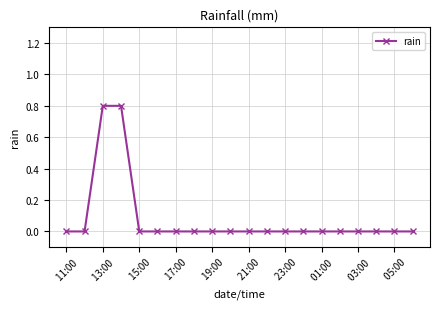

What is the difference between the maximum and minimum values?

0.8